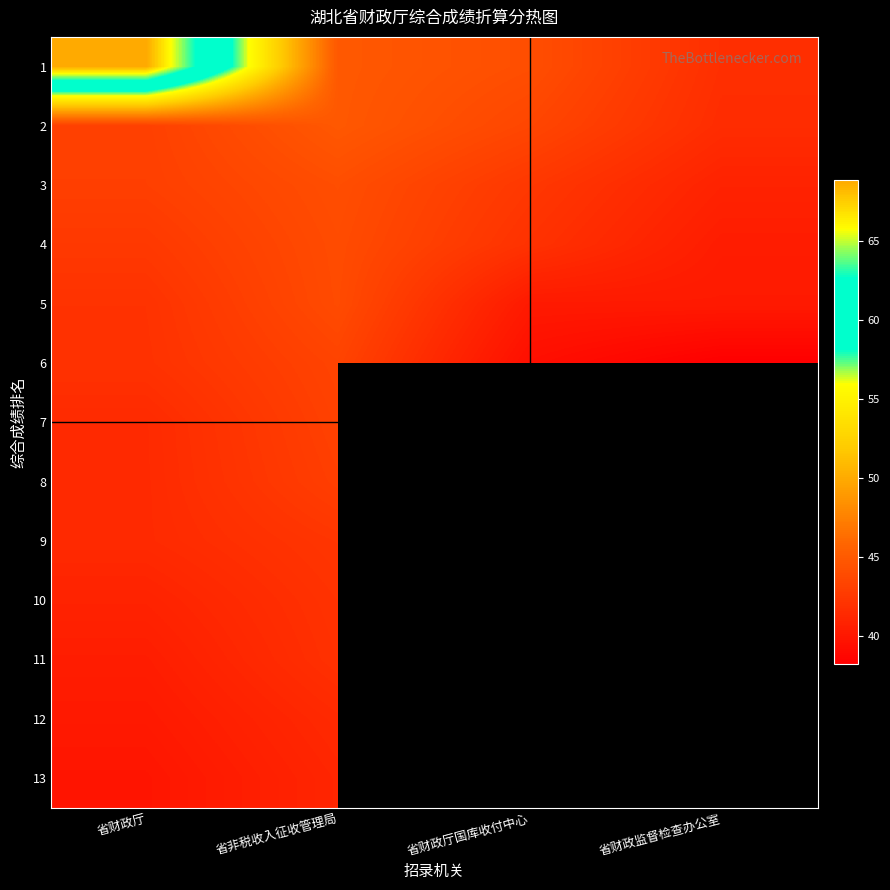

Count the number of categories in the chart.

4